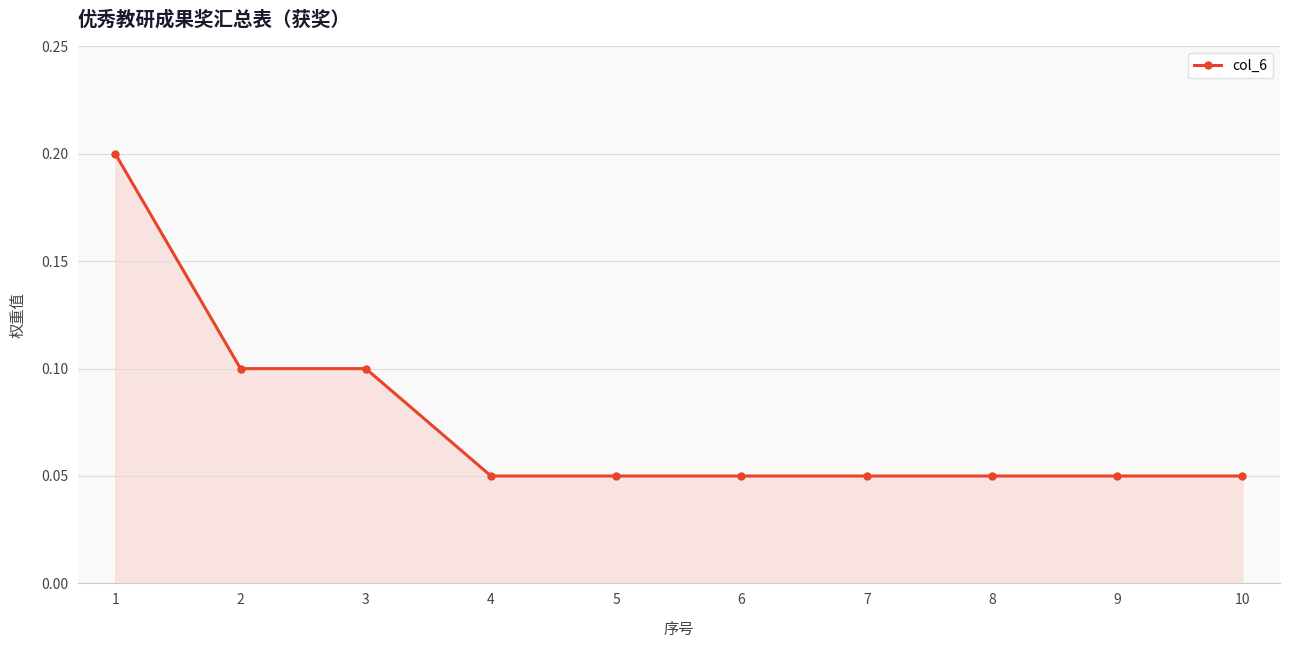

What is the sum of all values?

0.8